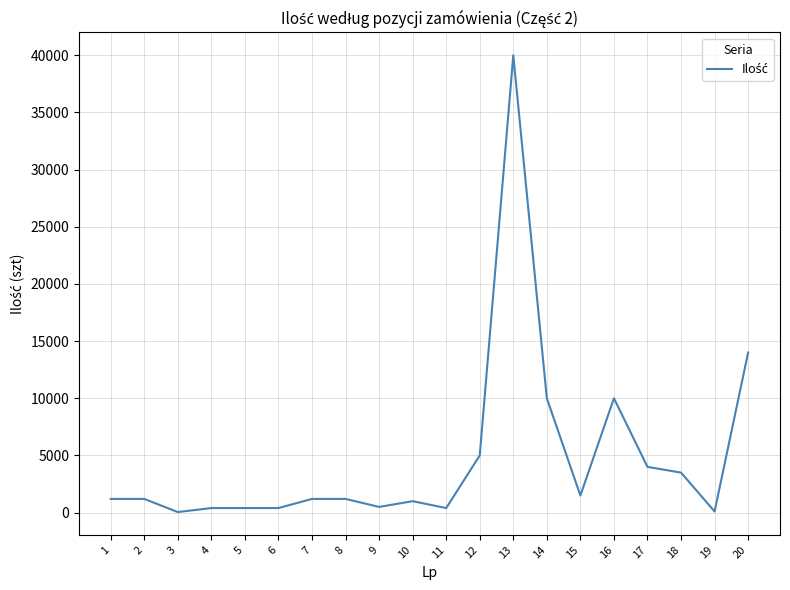

Between 12 and 6, which is larger?

12